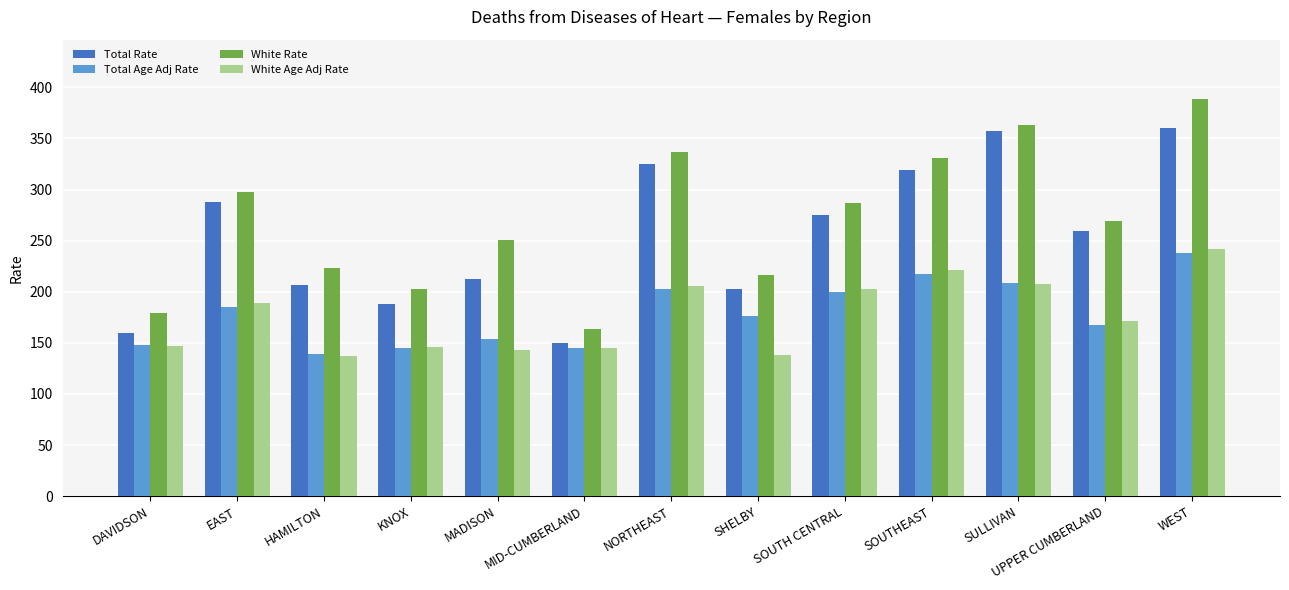

What is the value of the White Rate bar at the 12th from the left?

268.9